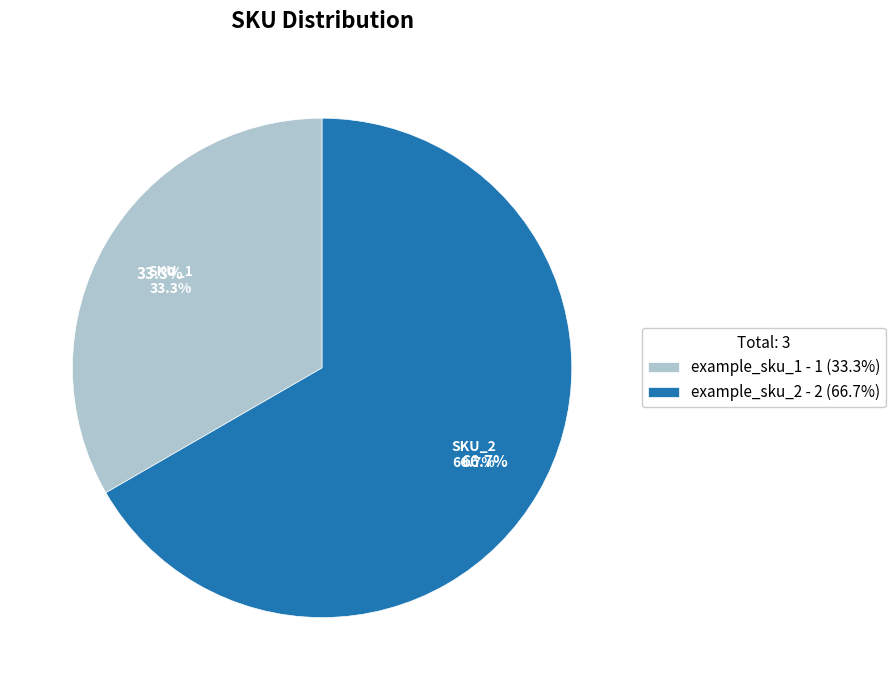

How many segments does this pie chart have?

2